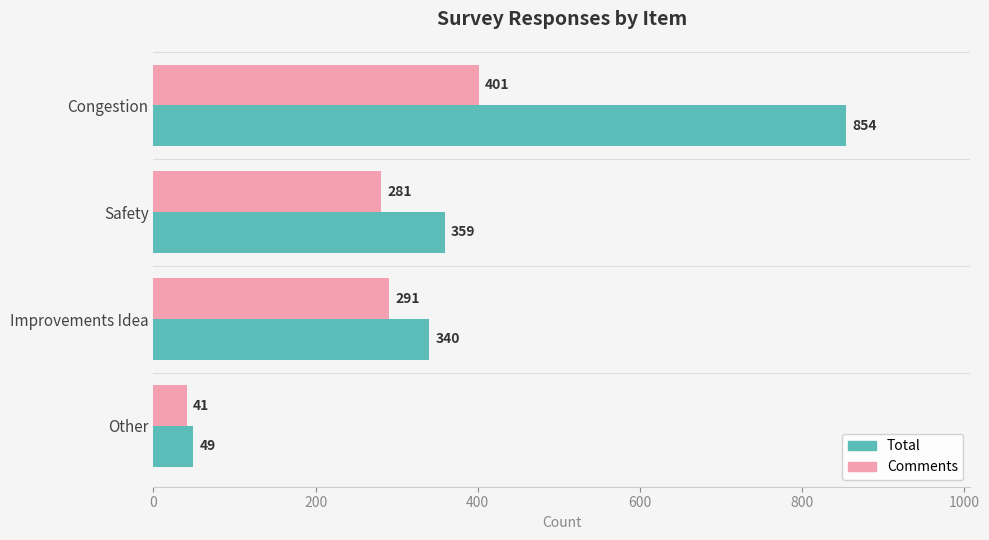

What is the average value of the Comments series?

254